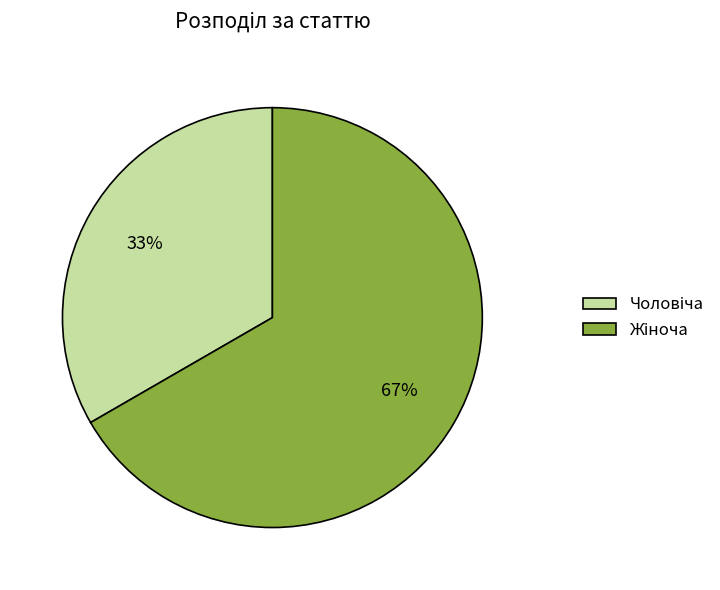

Is there any slice that represents more than half of the pie?

Yes